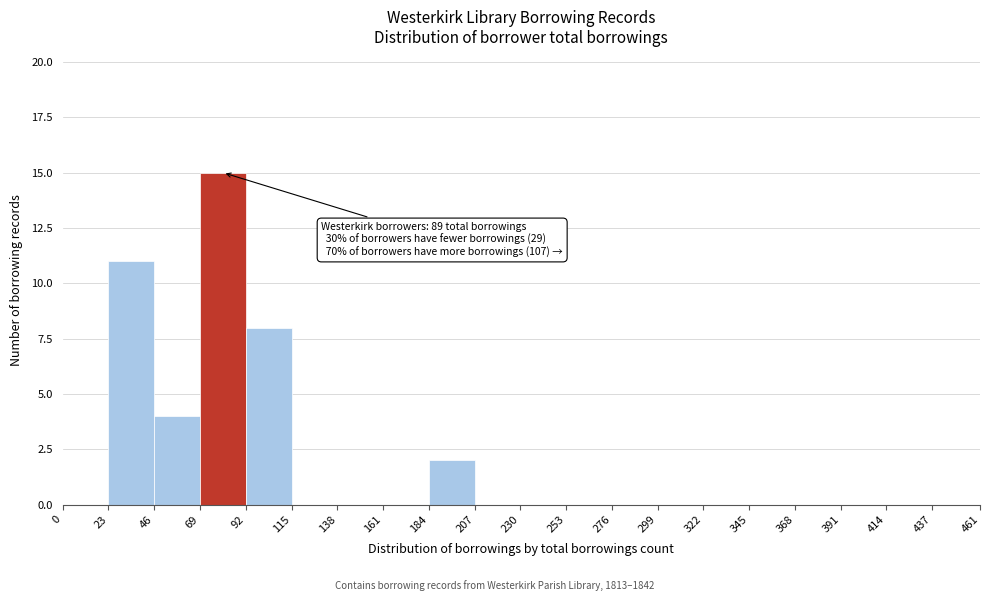

Which range on the x-axis has the tallest bar?

69 to 92